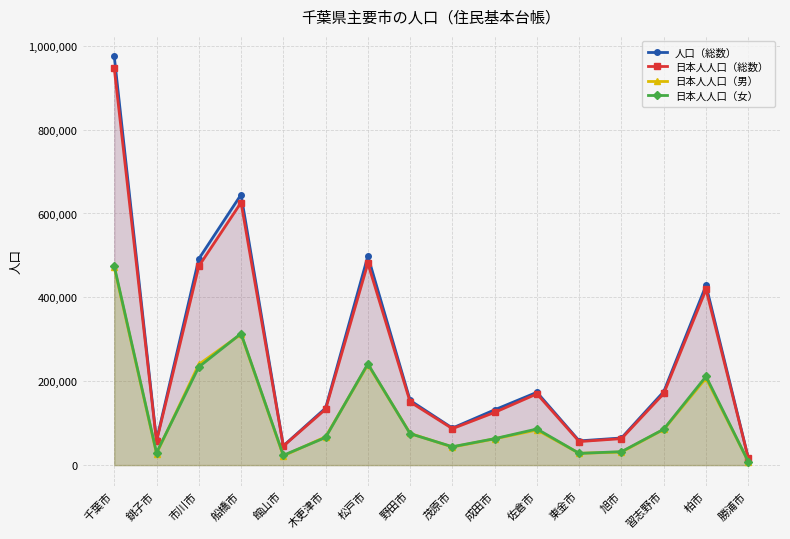

True or false: 日本人人口（男） has a value of 42693 at 木更津市.

False